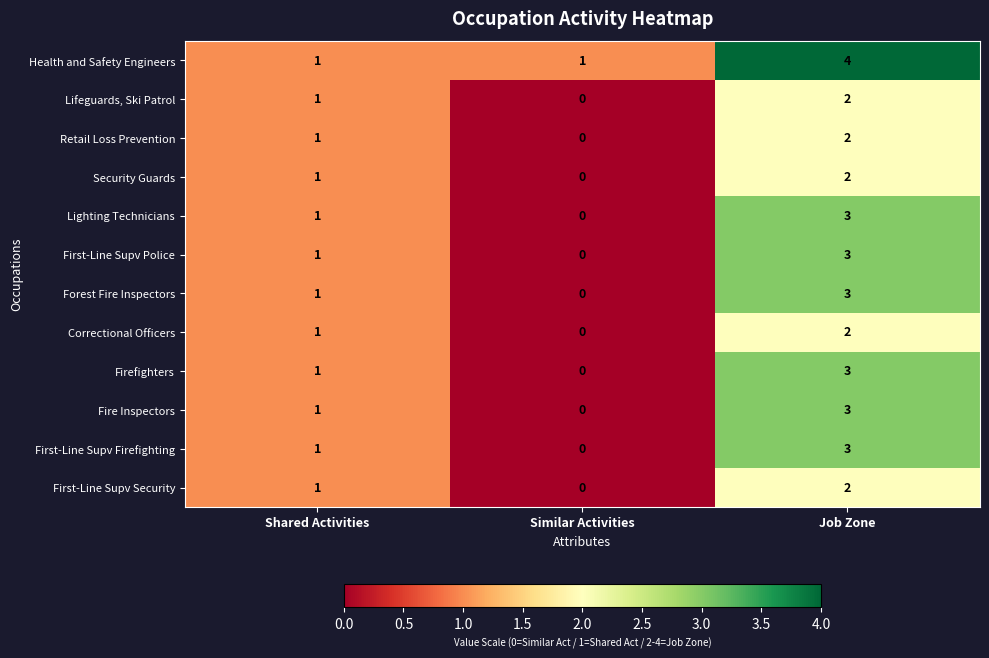

List the labels in order of First-Line Supv Firefighting value, smallest first.

Similar Activities, Shared Activities, Job Zone